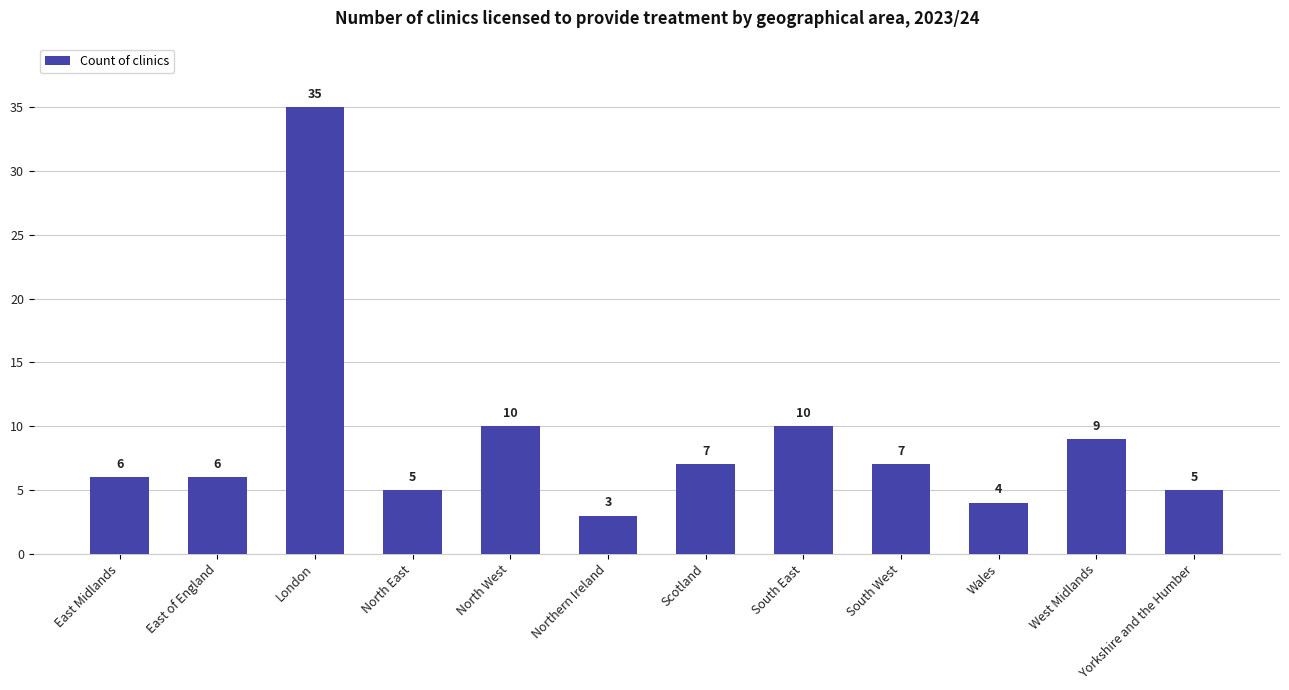

Approximately how many times larger is the value at East of England compared to Northern Ireland?

2.0